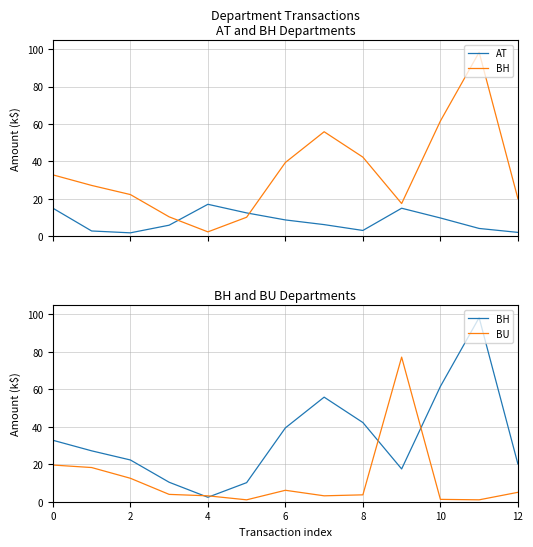

Reading right to left, extract all data points from this chart.

AT: 2.1	4.2	9.8	15.0	3.1	6.2	8.8	12.5	17.1	5.9	1.9	2.8	15.0
BH: 20.2	98.3	61.6	17.5	42.3	55.9	39.4	10.2	2.4	10.4	22.3	27.2	32.8
BU: 5.0	1.0	1.3	77.2	3.7	3.2	6.1	1.0	3.1	3.9	12.5	18.3	19.6